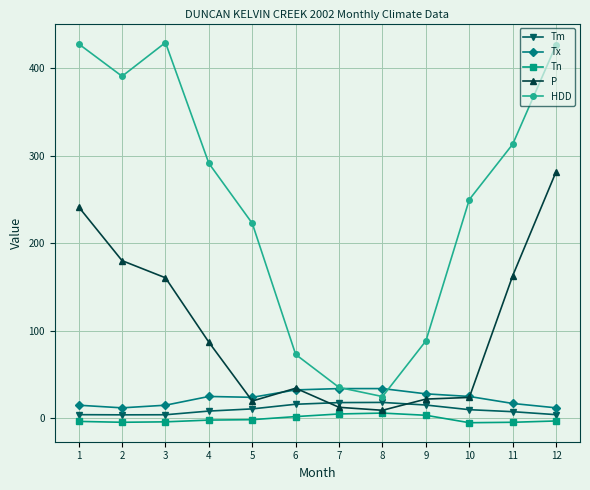

What is the difference between the maximum and minimum values in the Tx series?

22.0